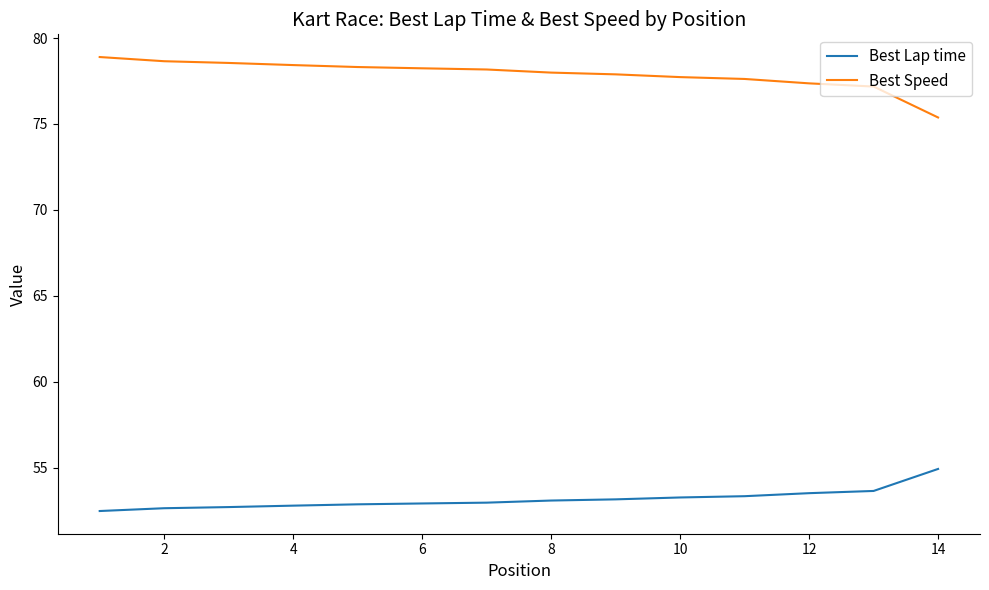

List the series in order of their peak value, lowest first.

Best Lap time, Best Speed